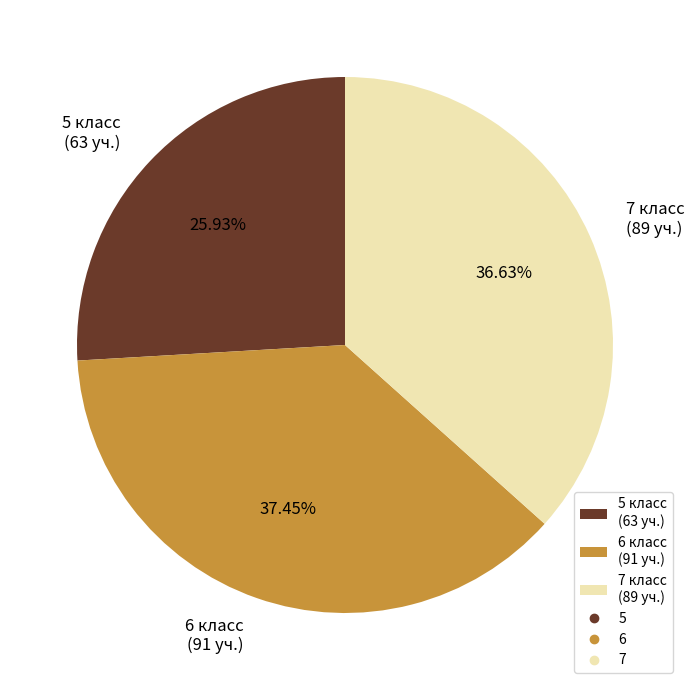

To the nearest percent, what portion does 6 represent?

37%